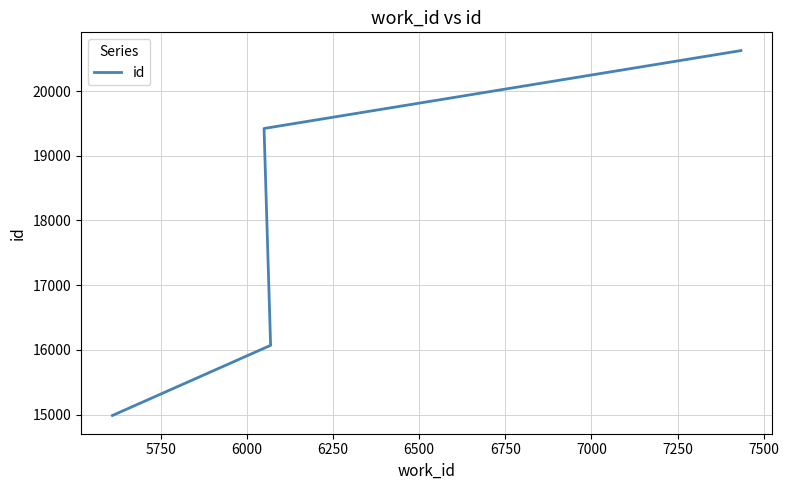

How many data points does each series have?

5